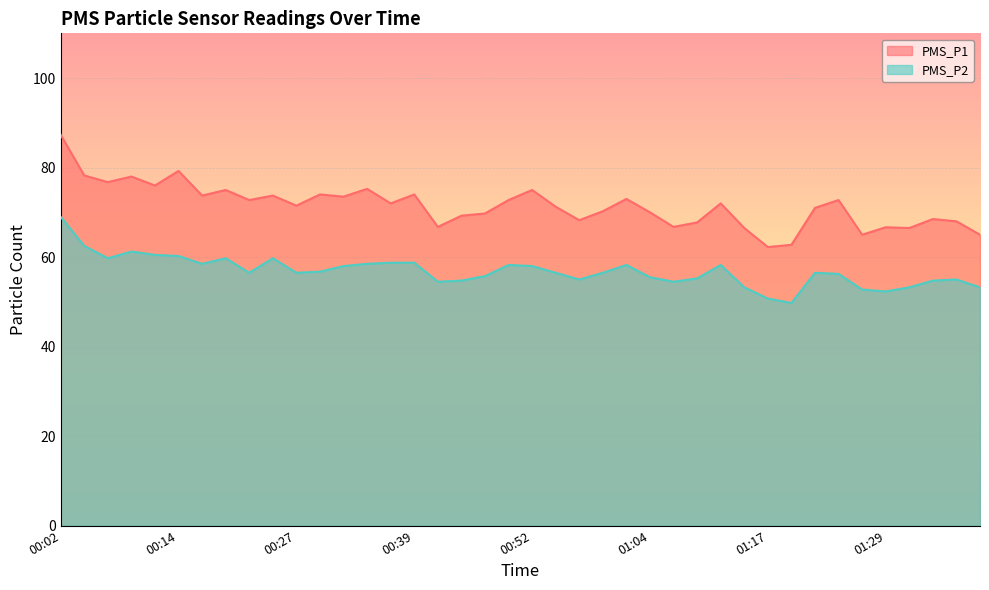

Where is the first local minimum for PMS_P2?

00:07